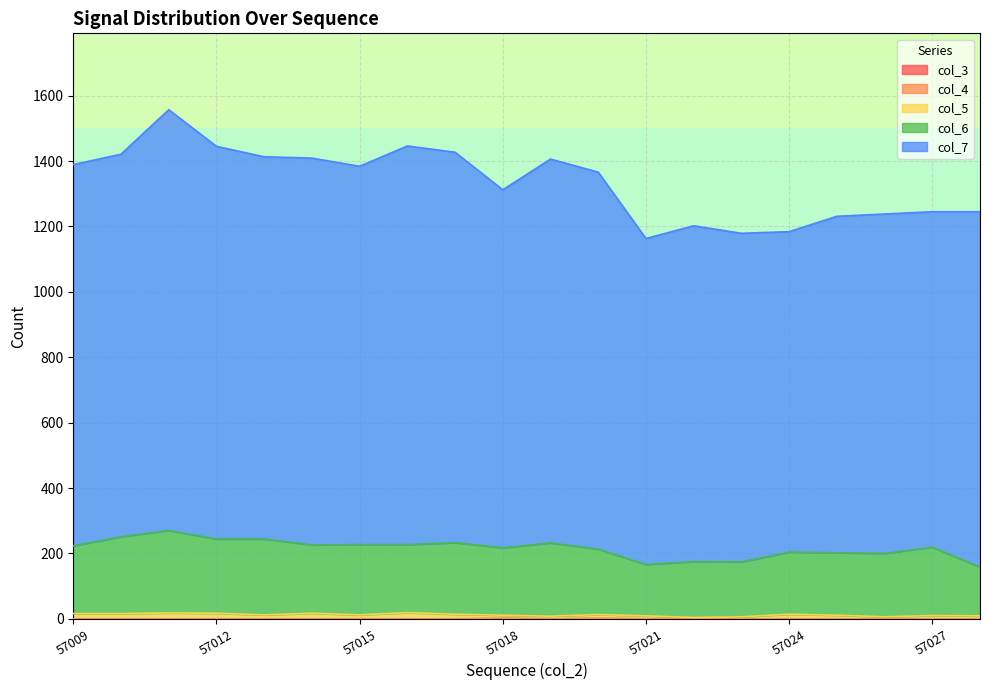

Which category has the lowest value across all series?

57009